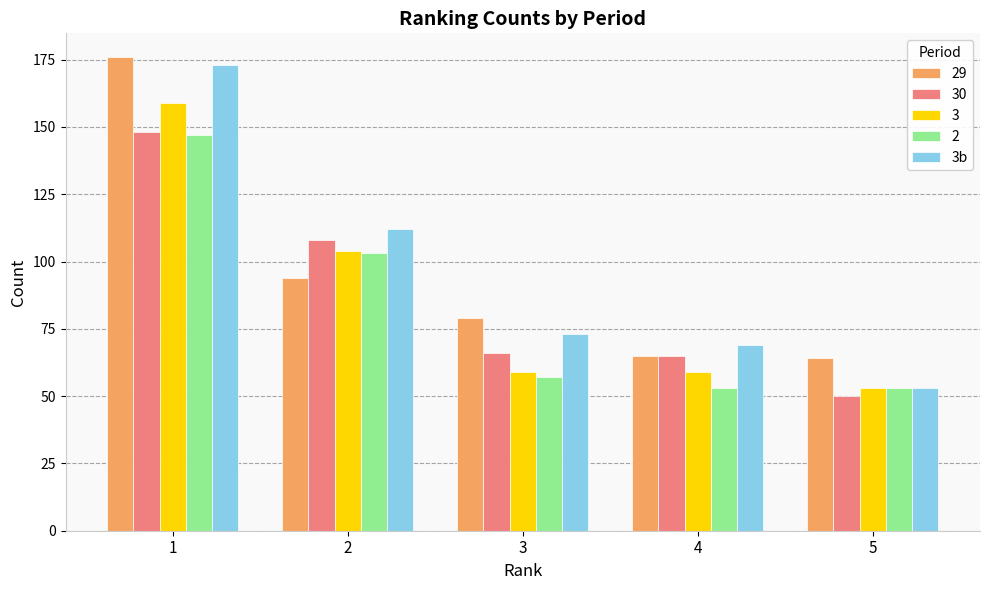

The value of 3b at 3 is 73. True or false?

True